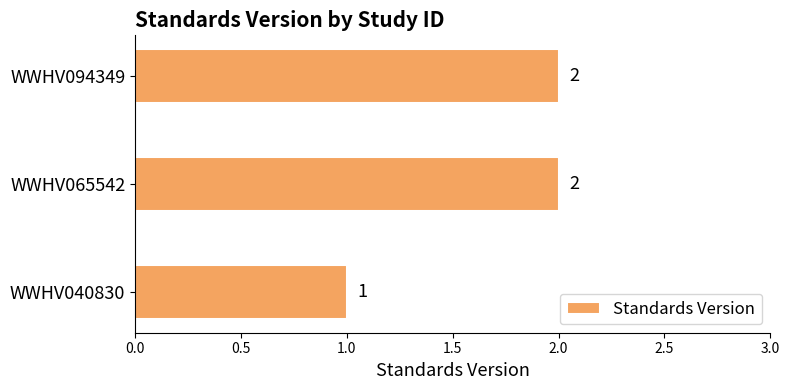

How many values are between 1 and 2?

3